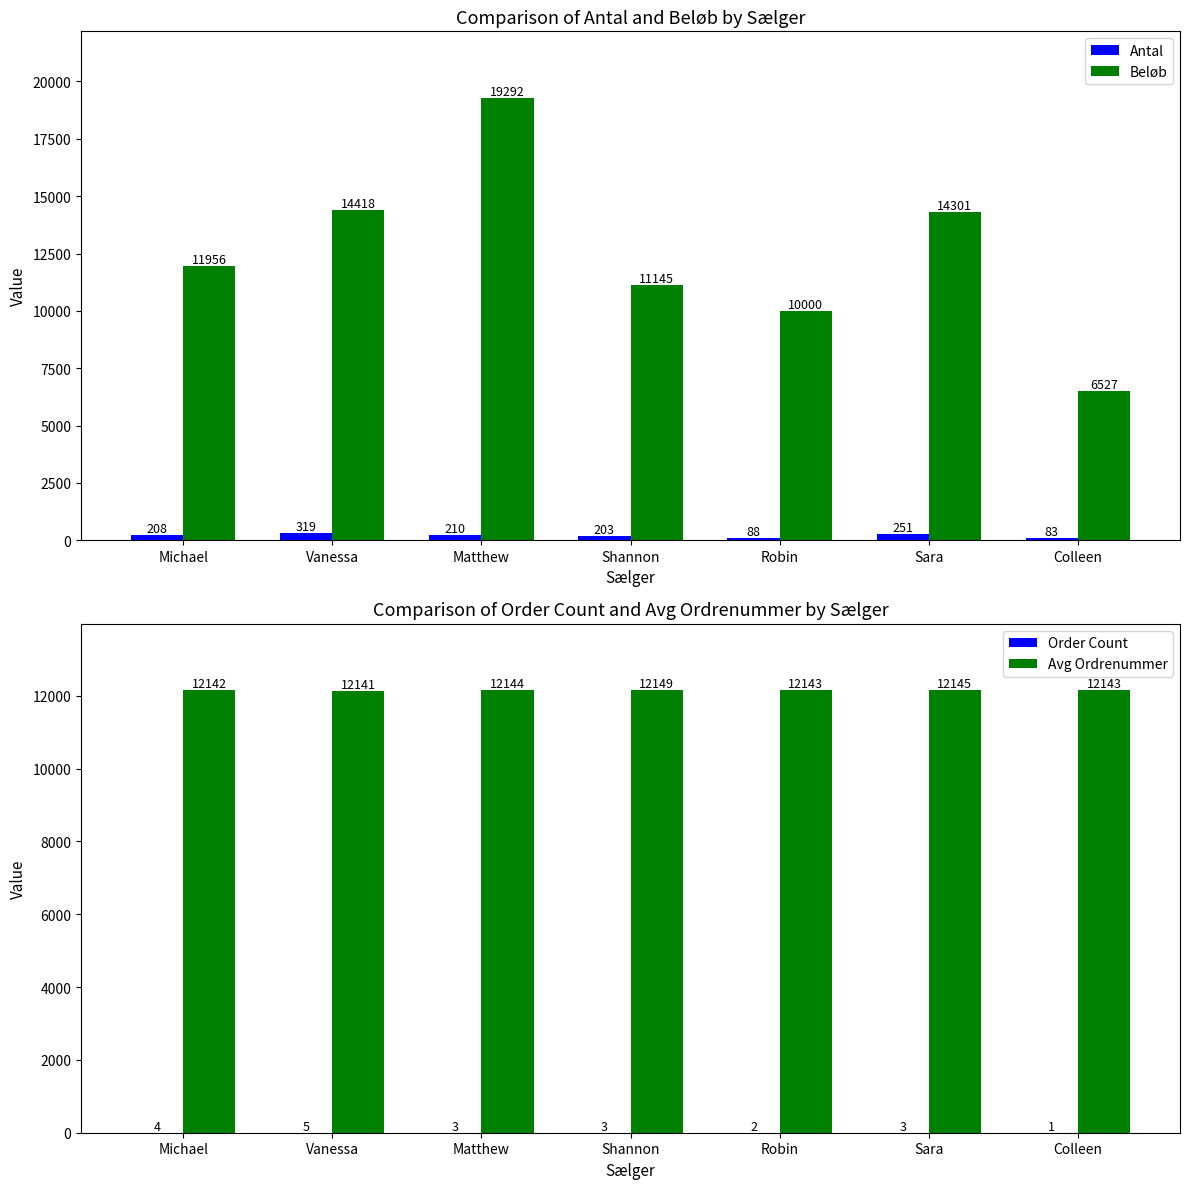

Where is Beløb nearest to the value 12909?

Michael